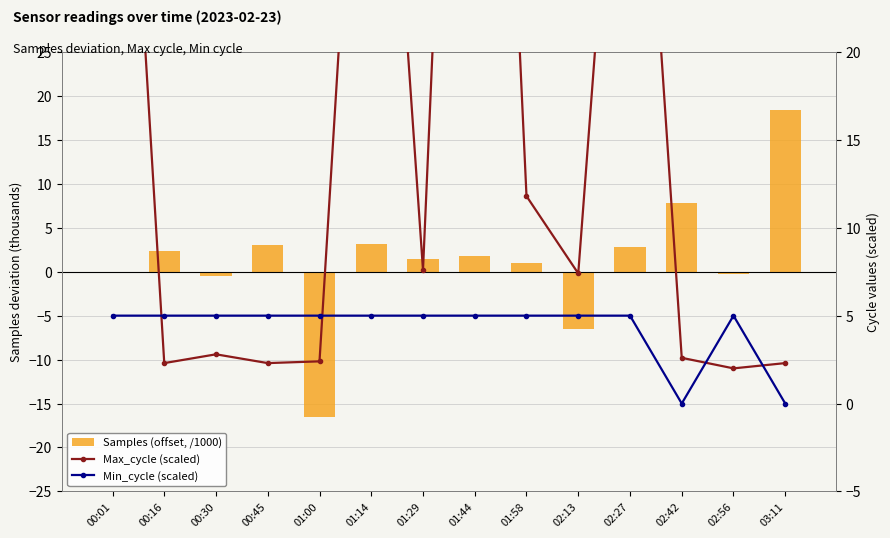

What is the total value across all series at 01:58?

17.8